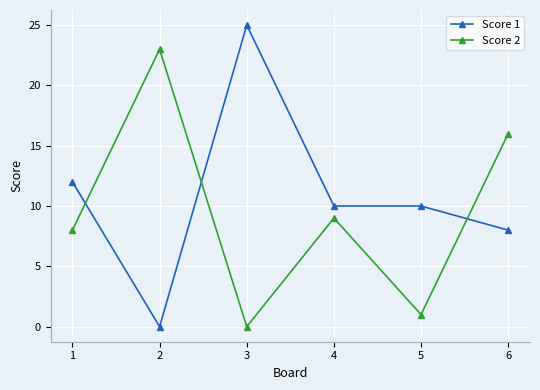

Rank the series by their average value, from lowest to highest.

Score 2, Score 1